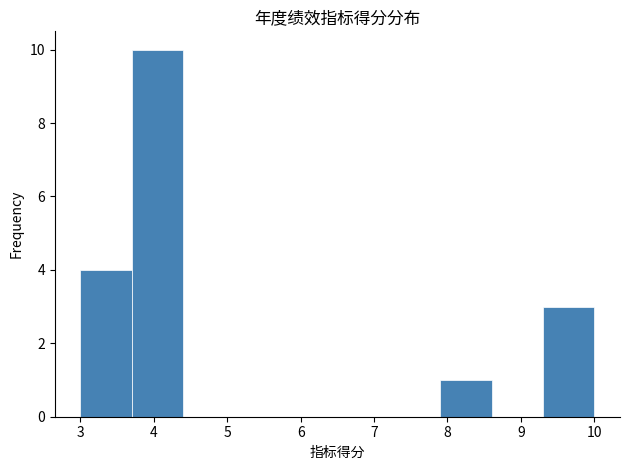

Over which range of the x-axis is the bar tallest?

3.7 to 4.4